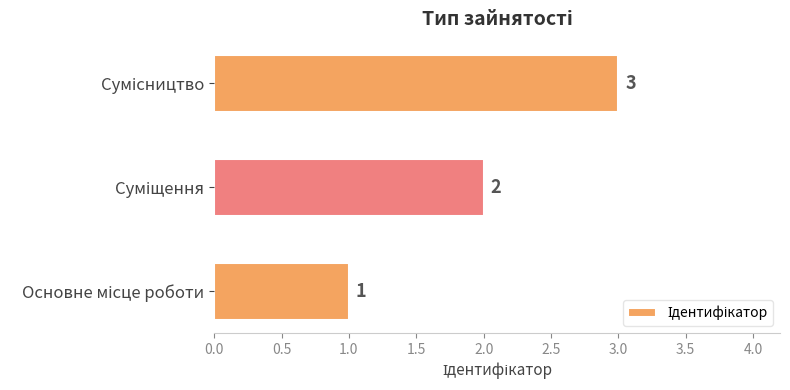

Count the values in the range 1 to 3.

3